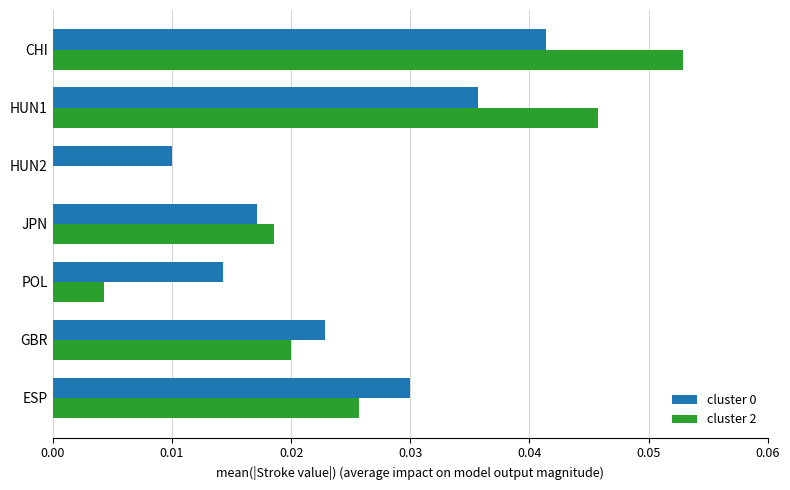

Which category has the highest value in the cluster 0 series?

CHI